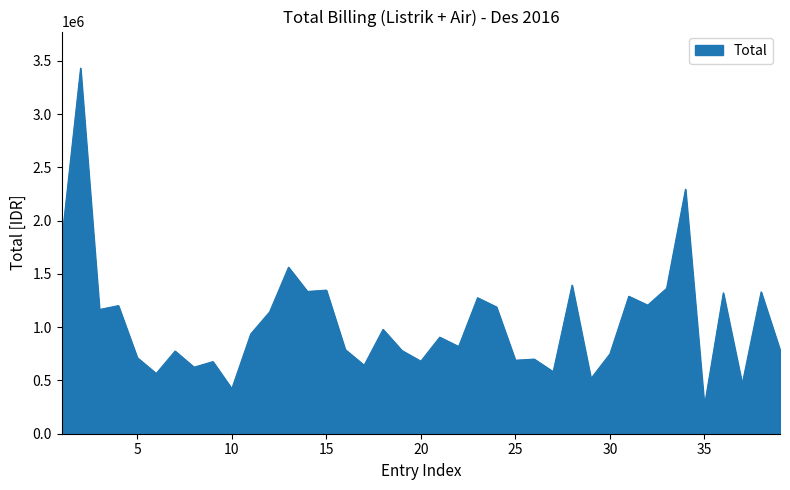

What is the smallest value displayed?

260772